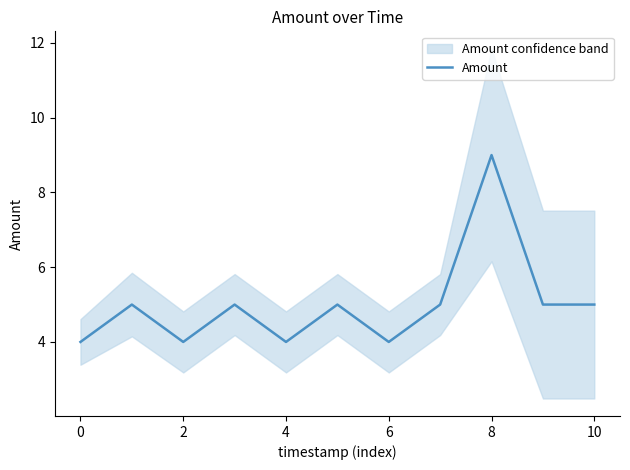

Which category has the highest value in the Amount series?

8